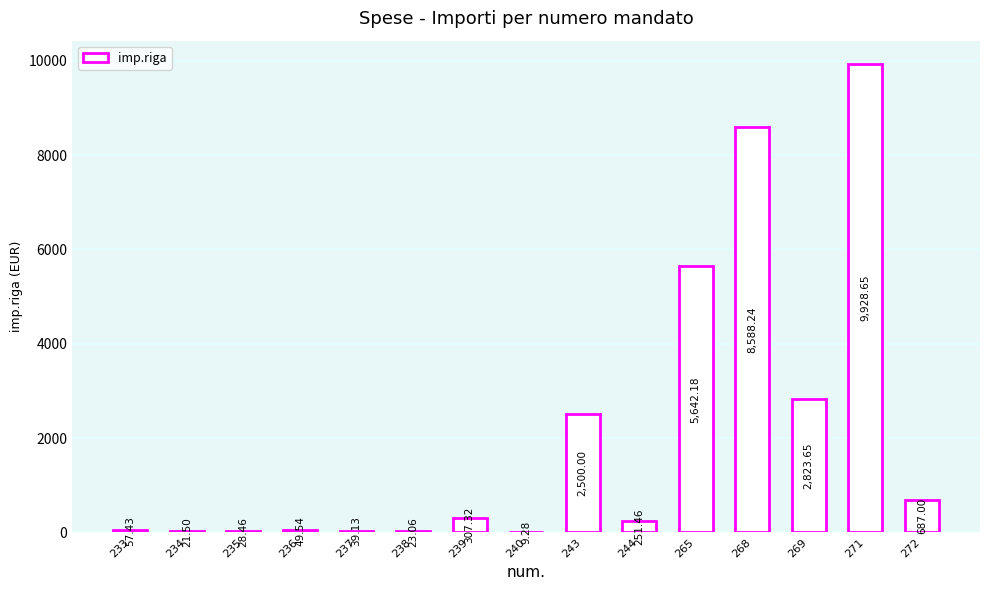

Which has a higher value, 268 or 238?

268